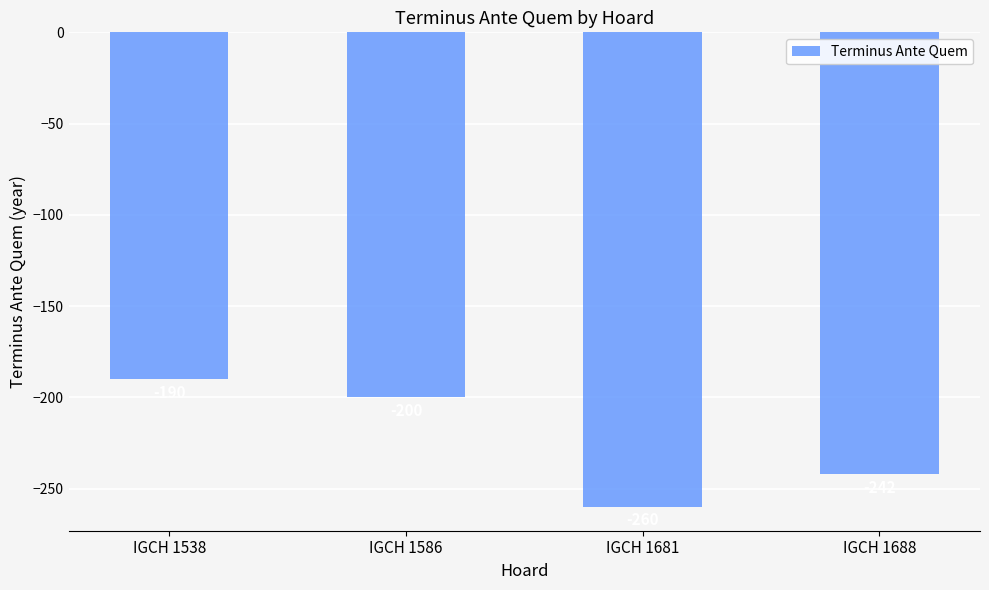

The value at IGCH 1586 is -200. True or false?

True